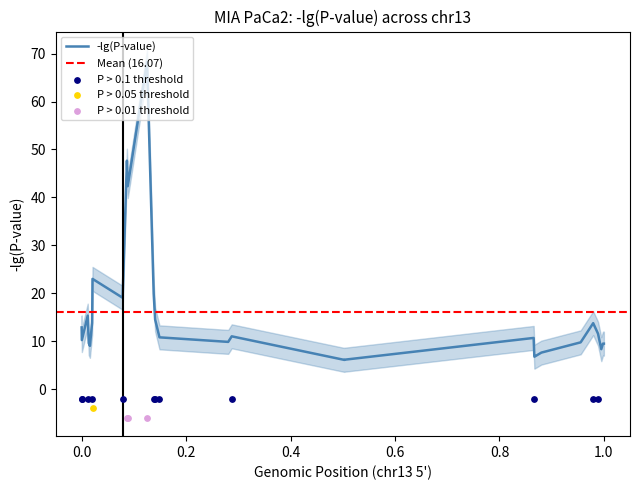

What is the change in value from 73555443 to 76106495?

-28.6